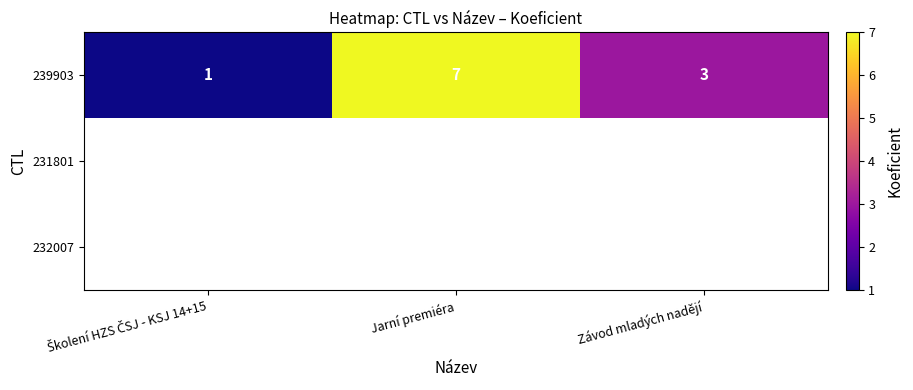

What is the maximum value shown in the chart?

7.0